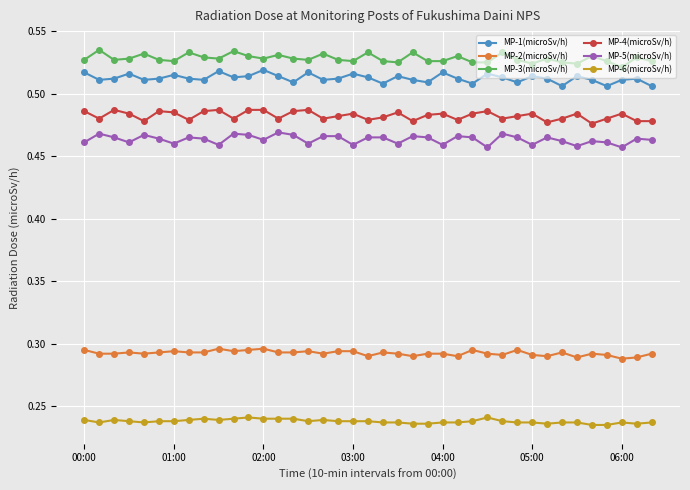

How many MP-2(microSv/h) values are between 0 and 1?

39